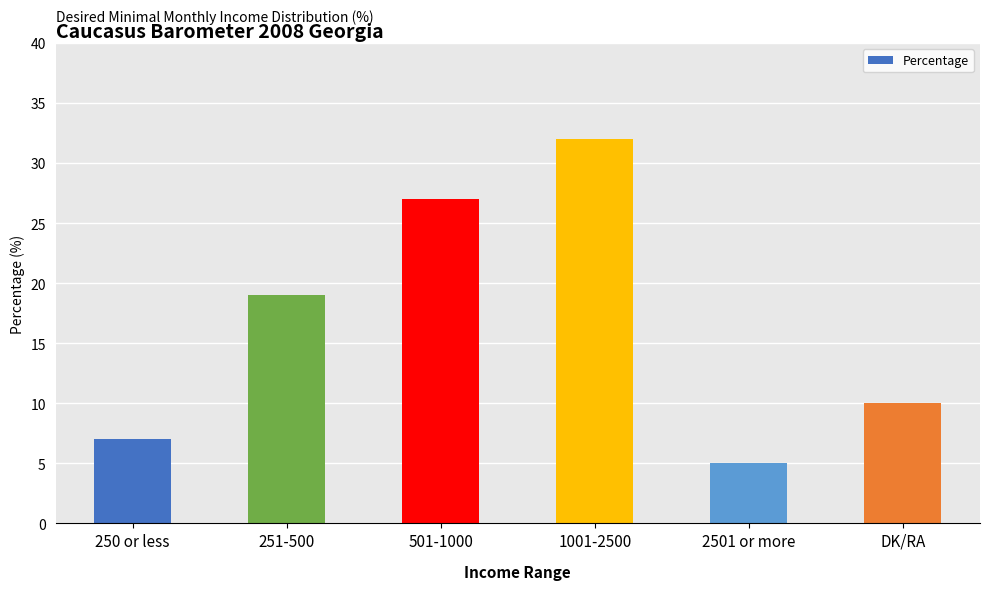

What is the ratio of the value at DK/RA to the value at 2501 or more?

2.0